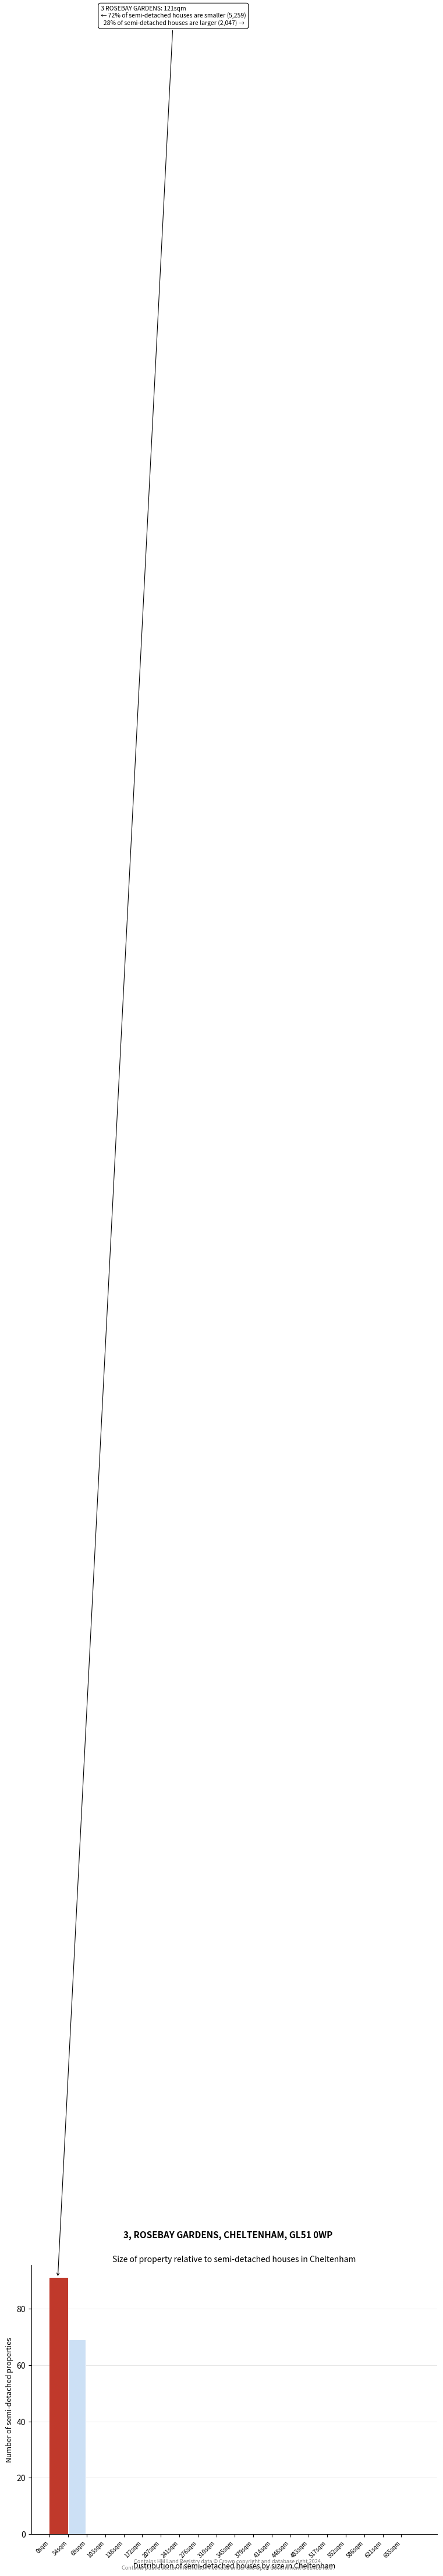

Which range on the x-axis has the tallest bar?

0.0 to 34.5